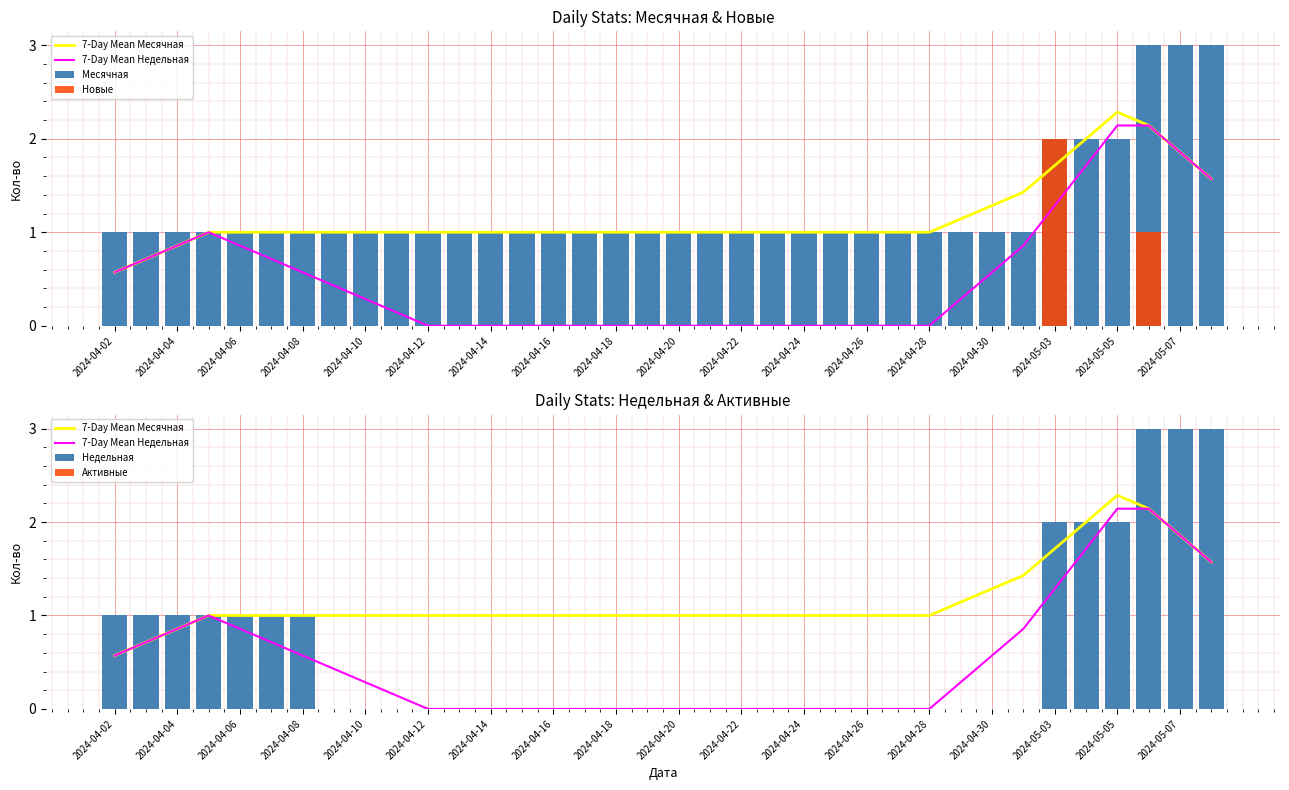

What is the sum of all Недельная values?

22